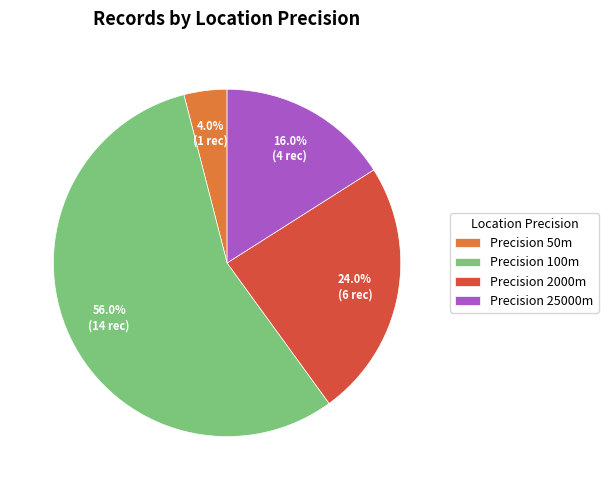

Does Precision 100m account for over 50% of the chart?

Yes